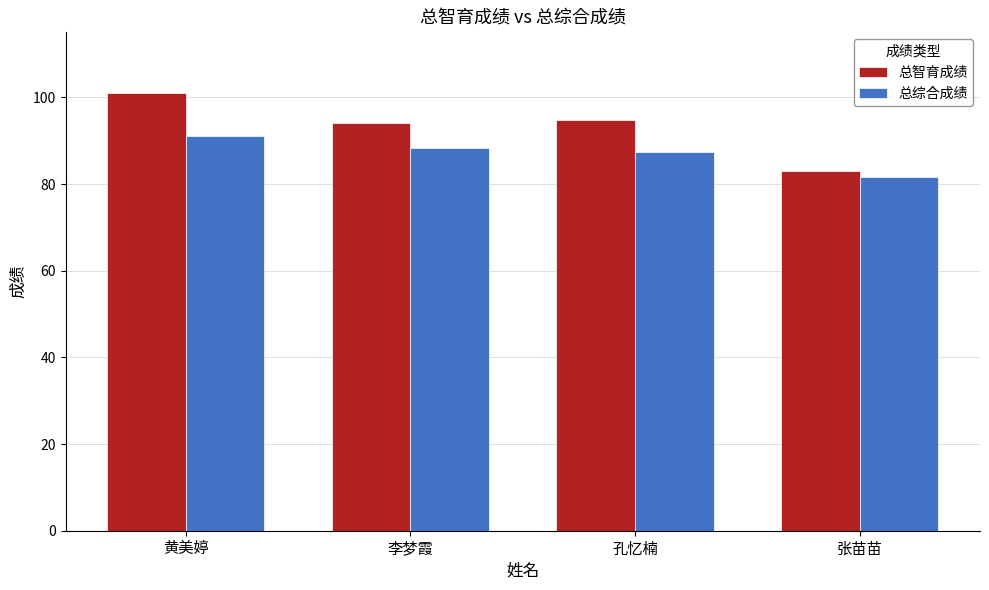

What is the sum of all 总智育成绩 values?

372.6